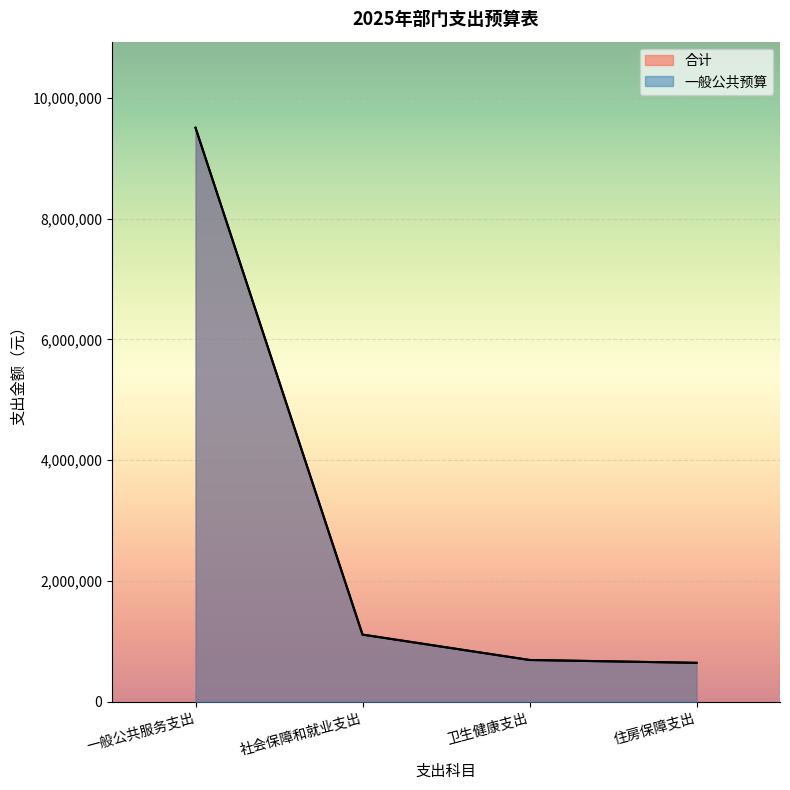

Reading right to left, list all the values displayed in this chart.

合计: 住房保障支出=646560	卫生健康支出=693664	社会保障和就业支出=1113812	一般公共服务支出=9503898
一般公共预算: 住房保障支出=646560	卫生健康支出=693664	社会保障和就业支出=1113812	一般公共服务支出=9503898